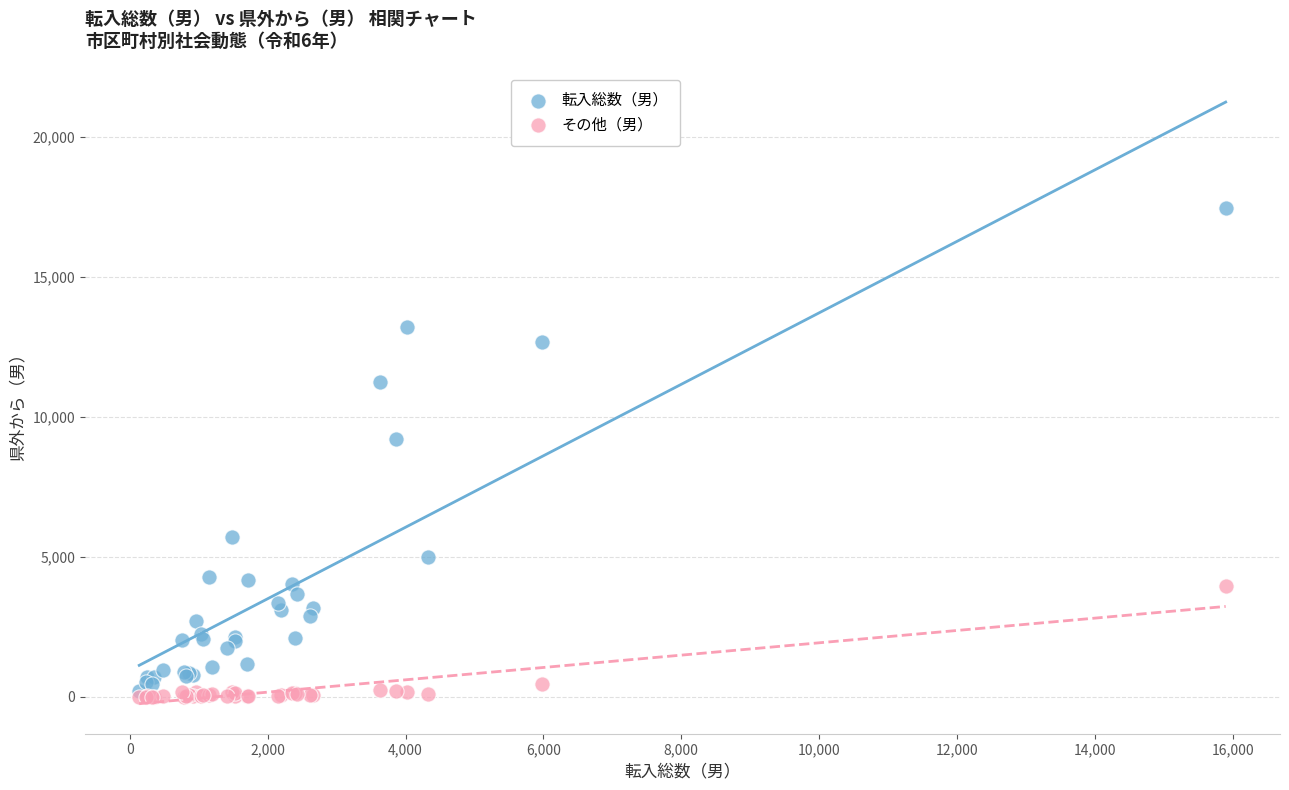

In the 転入総数（男） series, what Y value is closest to 8845?

9193